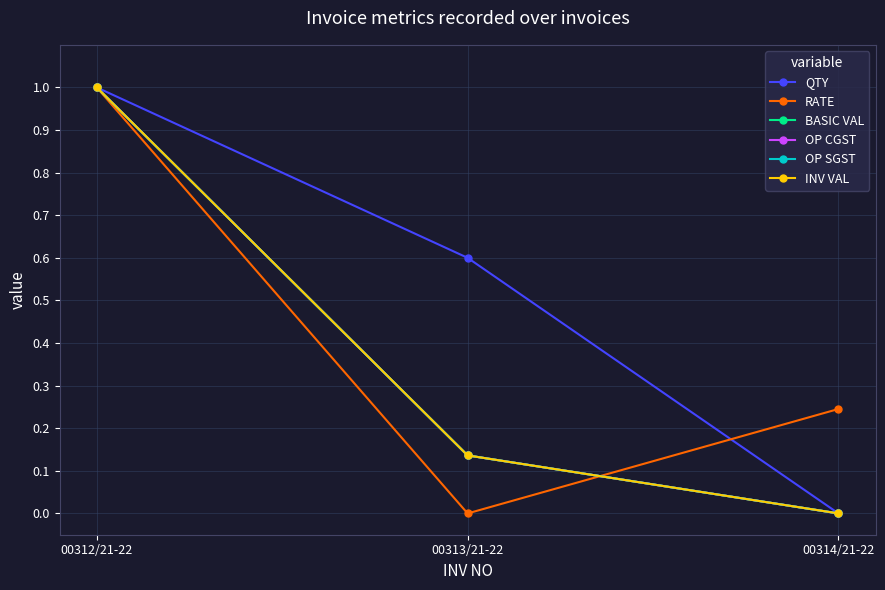

Does the chart have visible grid lines?

Yes